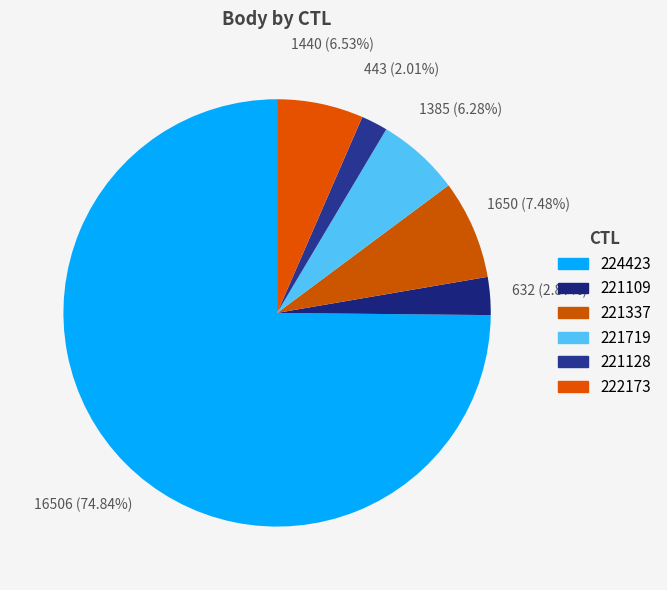

Does 224423 represent more than half of the total?

Yes